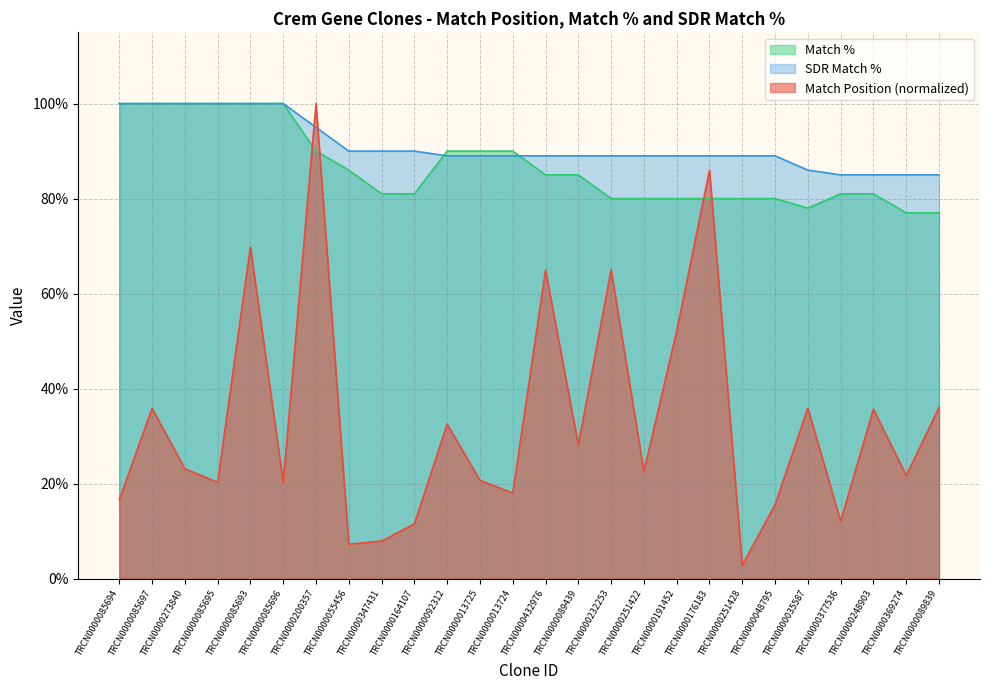

True or false: Match Position has a value of 52.1 at TRCN0000191452.

True